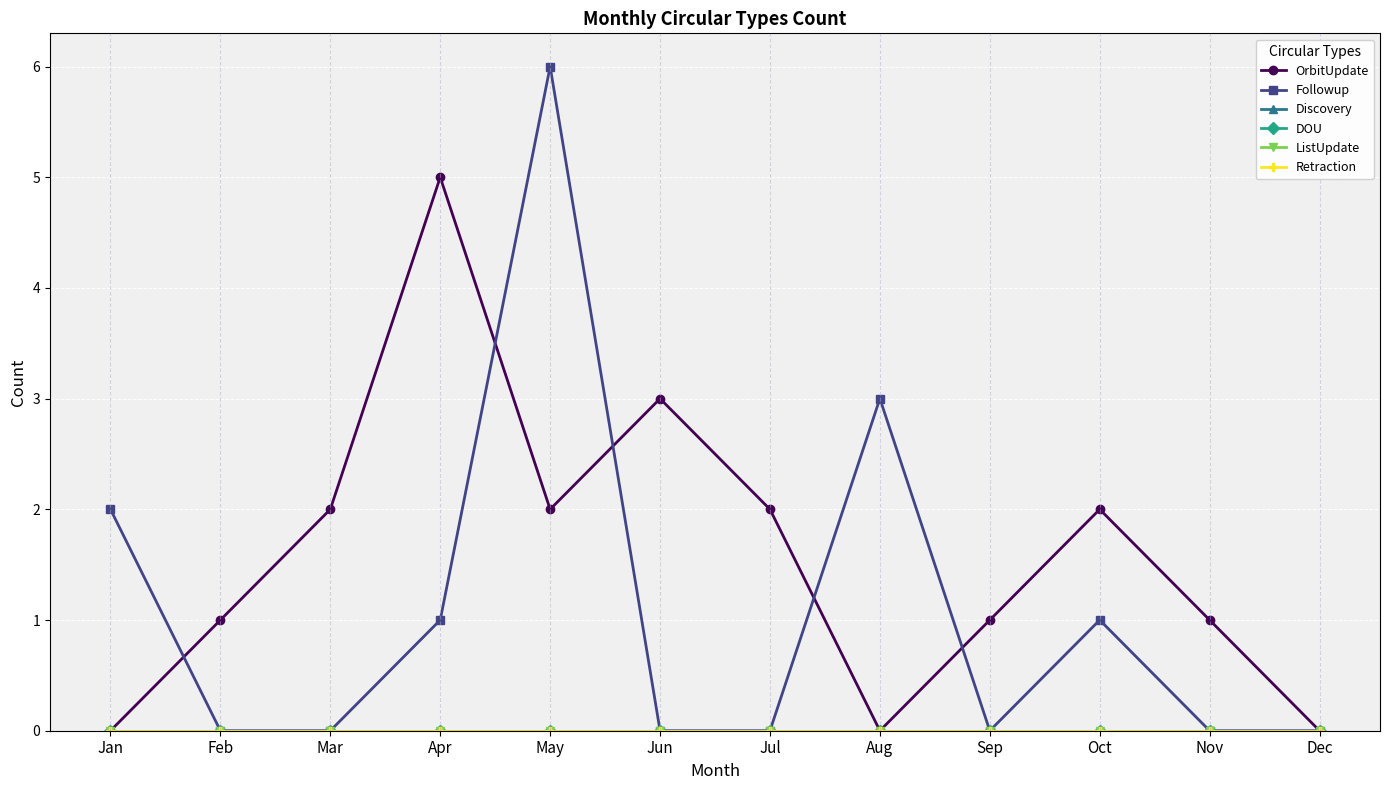

Does the chart have visible grid lines?

Yes